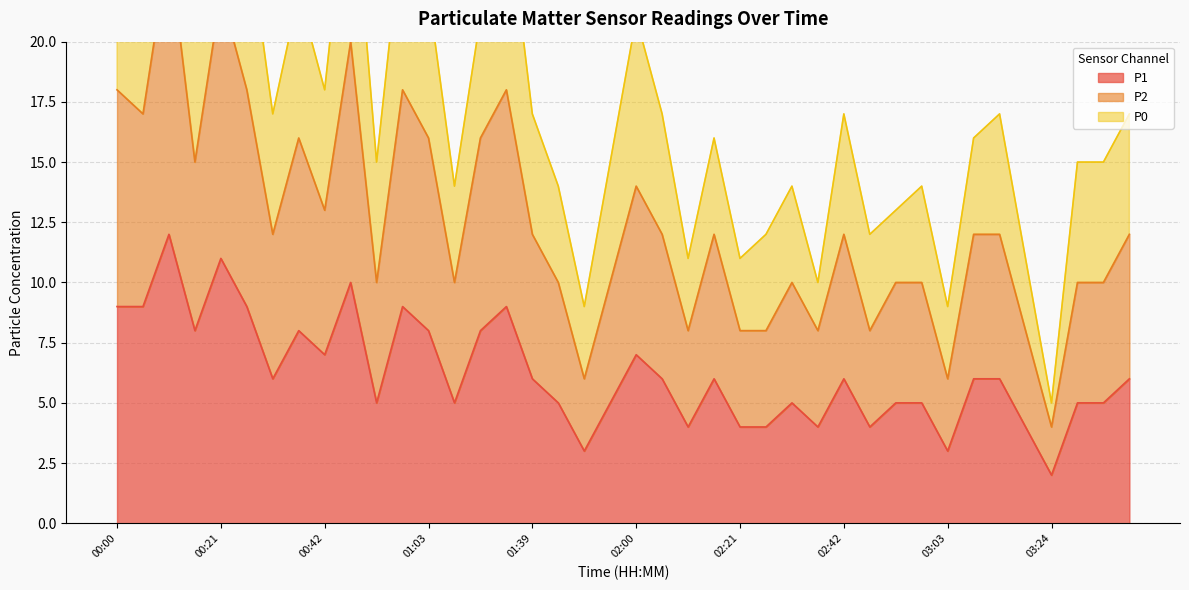

Is the value of P1 at 03:29 greater than the value of P2 at 03:03?

No